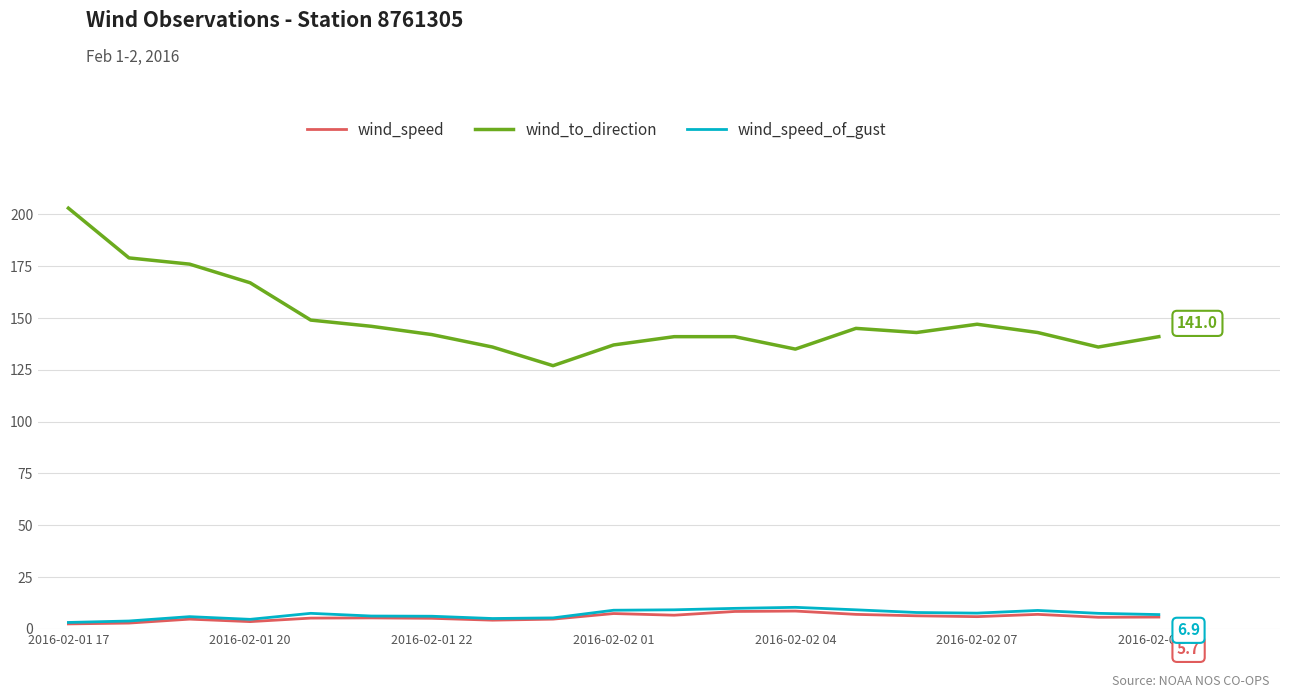

Which series has the largest total across all categories?

wind_to_direction